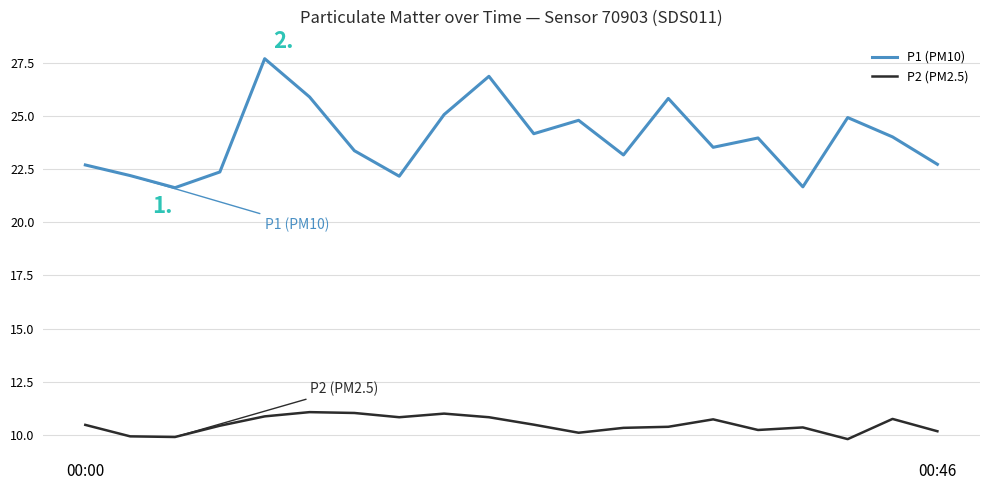

What is the maximum value for P2 (PM2.5)?

11.1